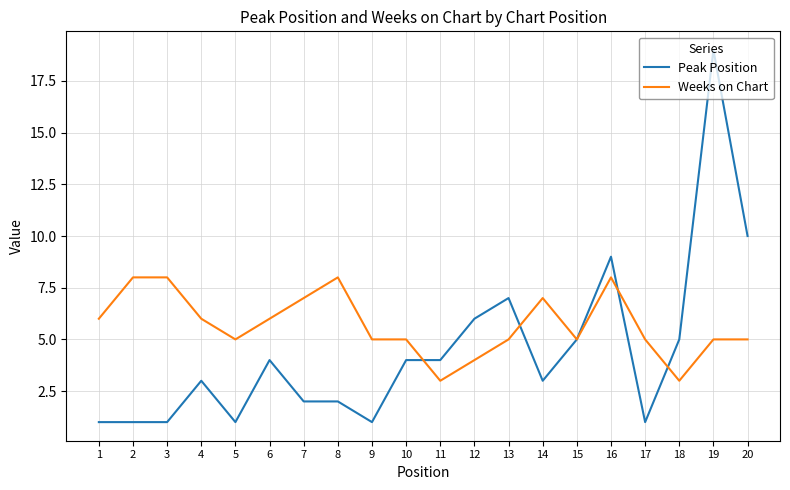

True or false: Weeks on Chart has more than 0 interior local peaks.

True